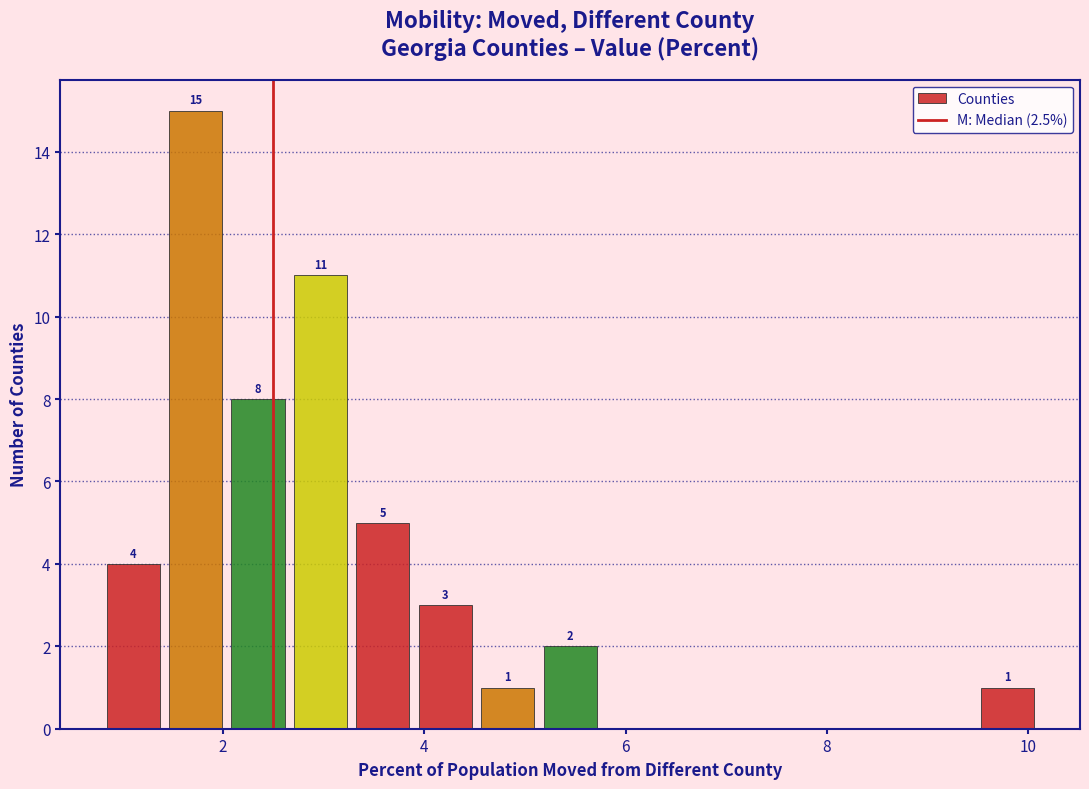

Read against the x-axis, roughly where is the centre of the tallest bar?

1.8